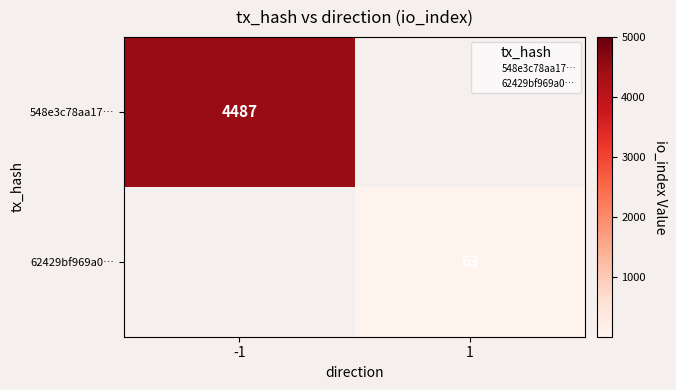

List the labels in order of 548e3c78aa17… value, largest first.

-1, 1